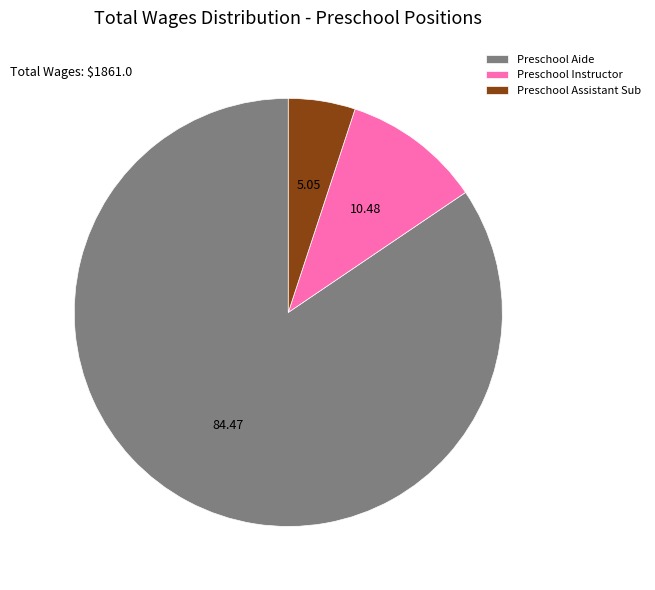

Which category has the biggest portion of the pie?

Preschool Aide